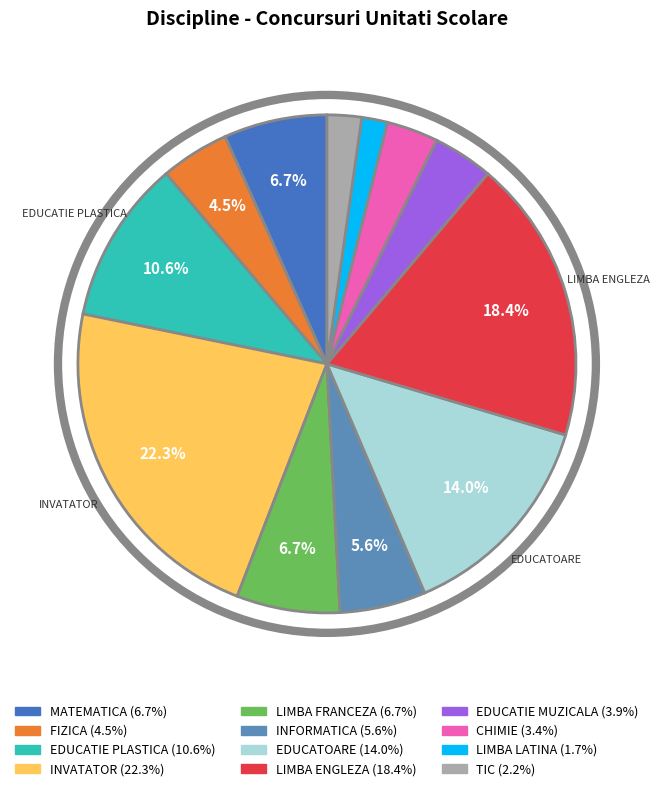

How many segments does this pie chart have?

12